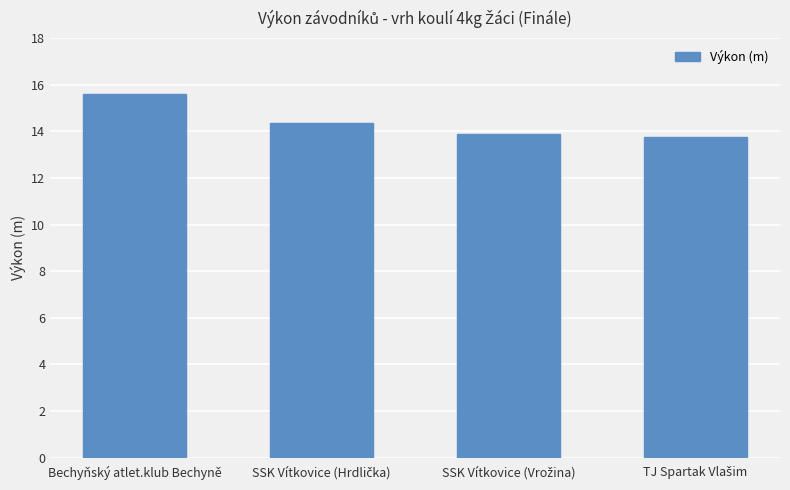

What is the difference between the maximum and minimum values?

1.8